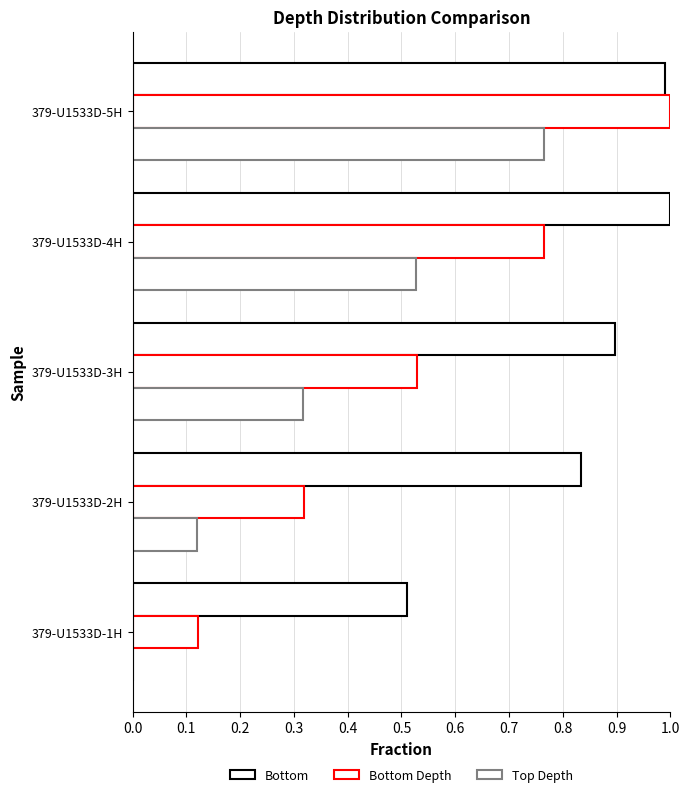

Reading left to right, what are all the values shown in this chart?

Bottom: 0.5	0.8	0.9	1.0	1.0
Bottom Depth: 0.1	0.3	0.5	0.8	1.0
Top Depth: 0.0	0.1	0.3	0.5	0.8